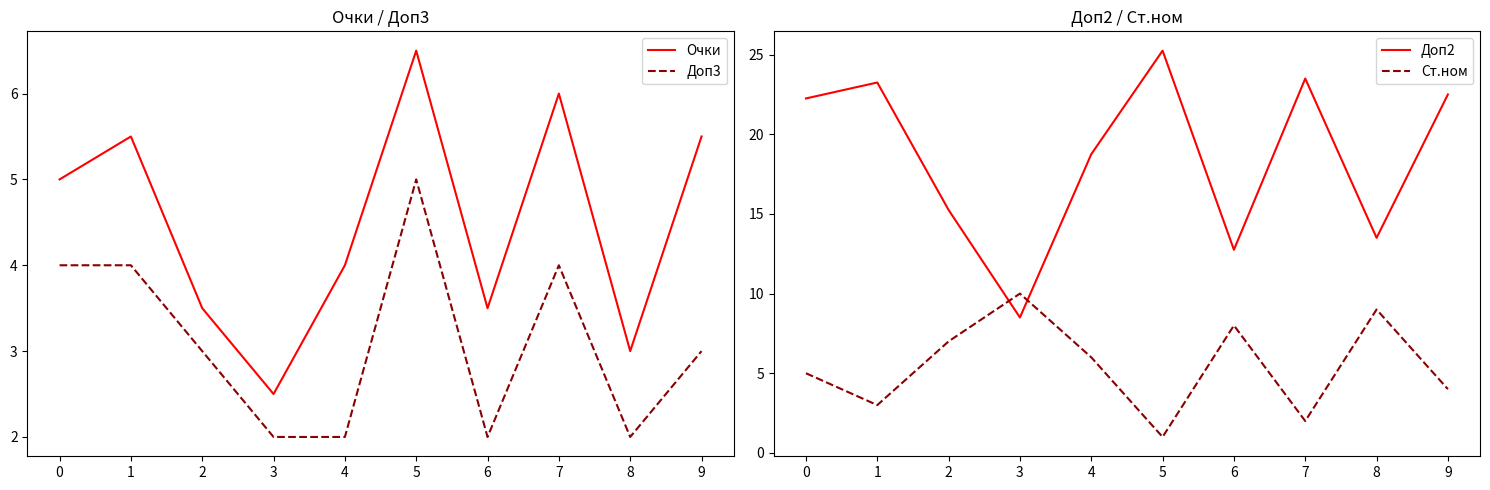

Reading left to right, what are all the values shown in this chart?

Очки: 0=5.0	1=5.5	2=3.5	3=2.5	4=4.0	5=6.5	6=3.5	7=6.0	8=3.0	9=5.5
Доп3: 0=4.0	1=4.0	2=3.0	3=2.0	4=2.0	5=5.0	6=2.0	7=4.0	8=2.0	9=3.0
Доп2: 0=22.2	1=23.2	2=15.2	3=8.5	4=18.8	5=25.2	6=12.8	7=23.5	8=13.5	9=22.5
Ст.ном: 0=5.0	1=3.0	2=7.0	3=10.0	4=6.0	5=1.0	6=8.0	7=2.0	8=9.0	9=4.0